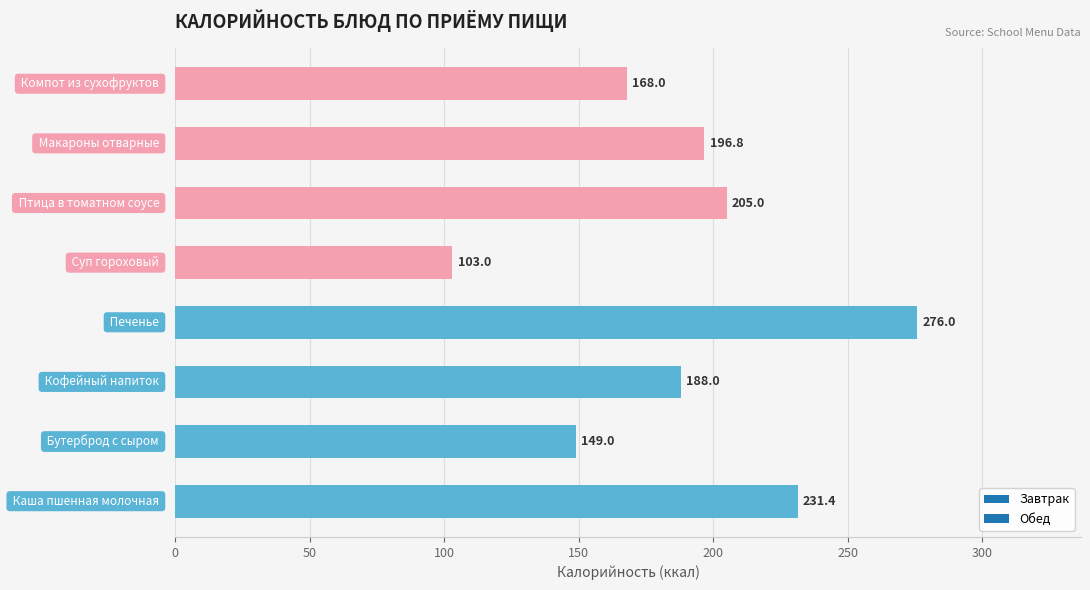

What is the smallest value displayed?

103.0